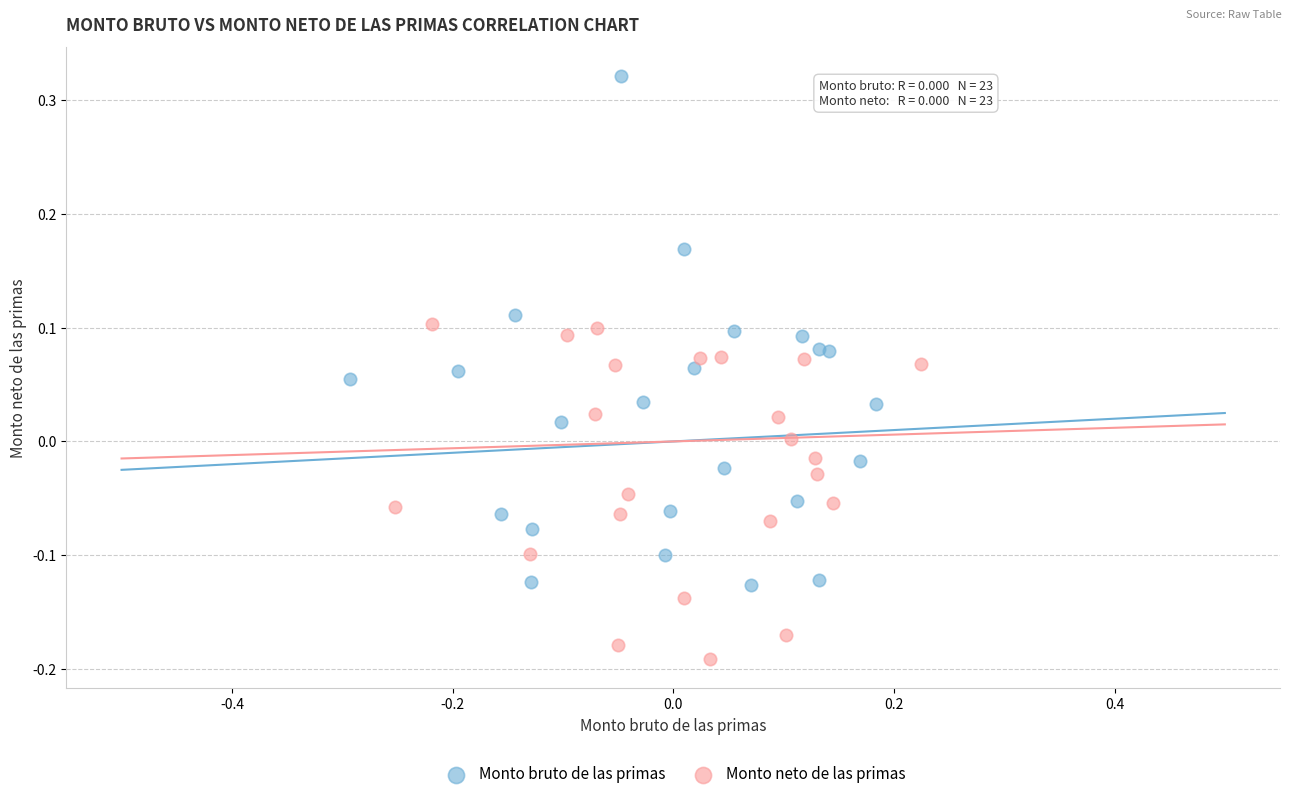

Which series reaches the minimum Y coordinate?

Monto neto de las primas